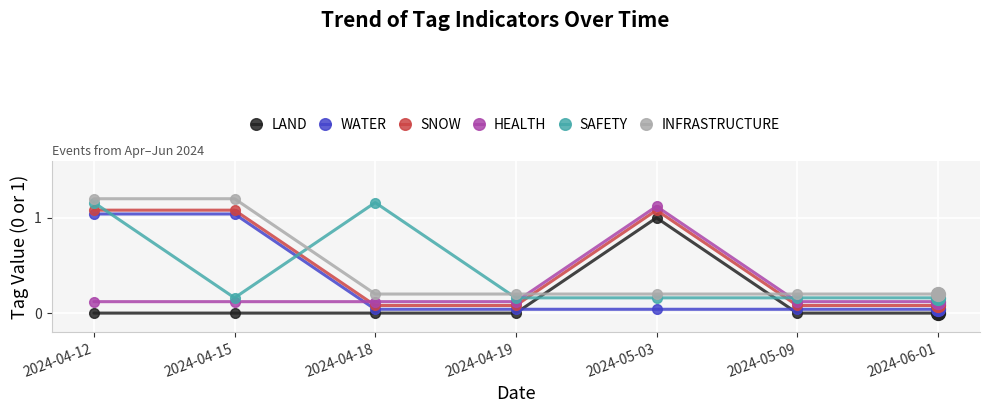

At which label does LAND reach its peak?

2024-05-03